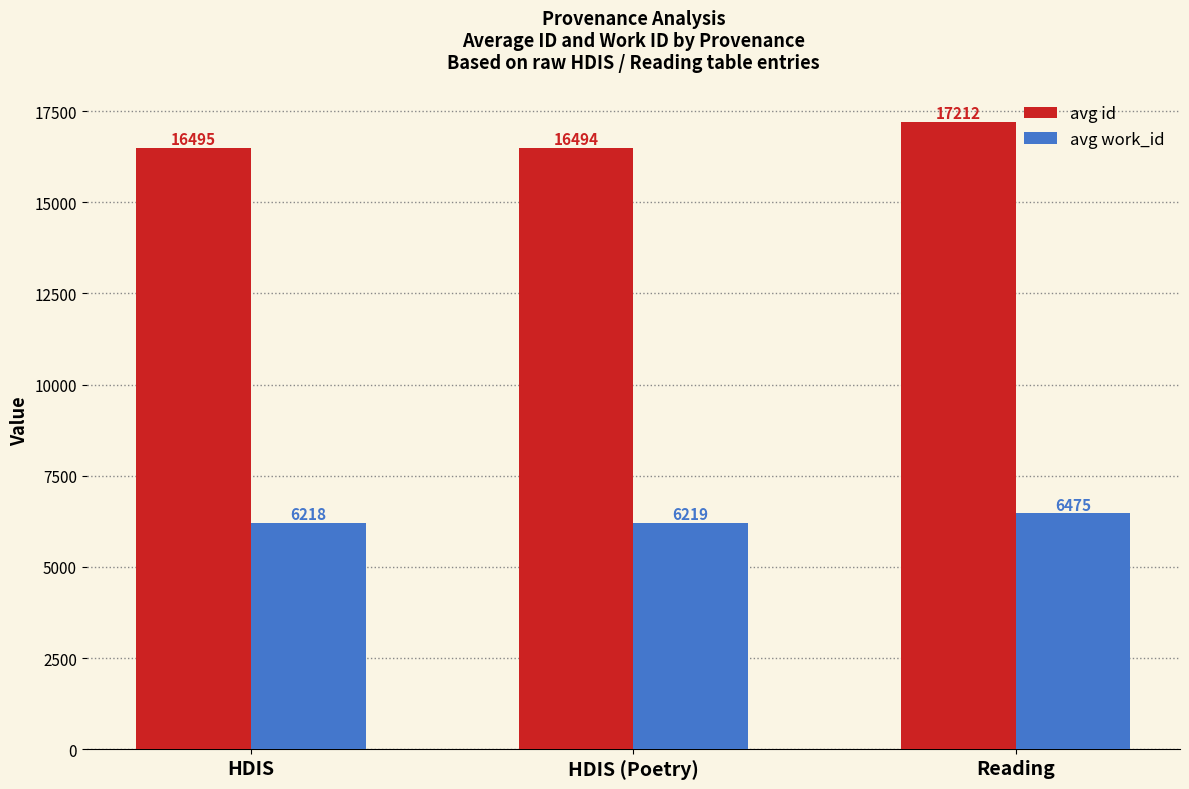

At which category is the sum across all series the highest?

Reading